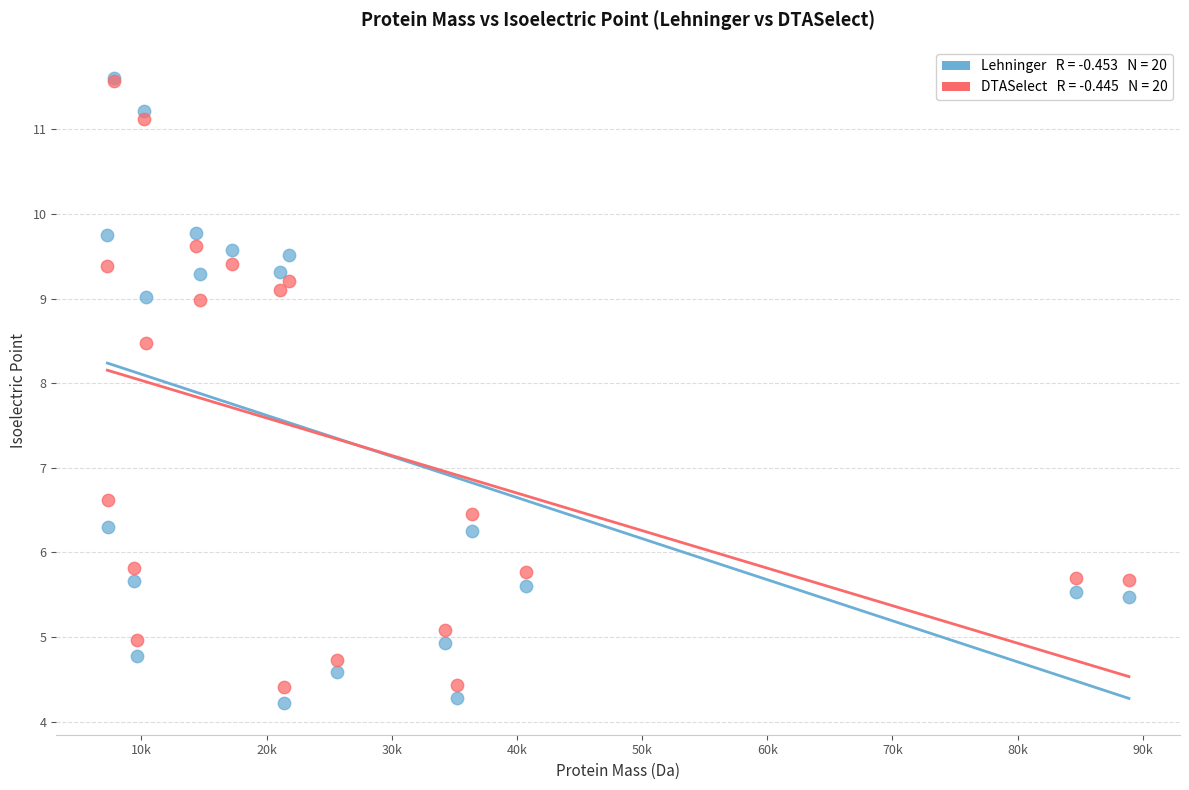

Across all series, what Y value is closest to 7?

6.6